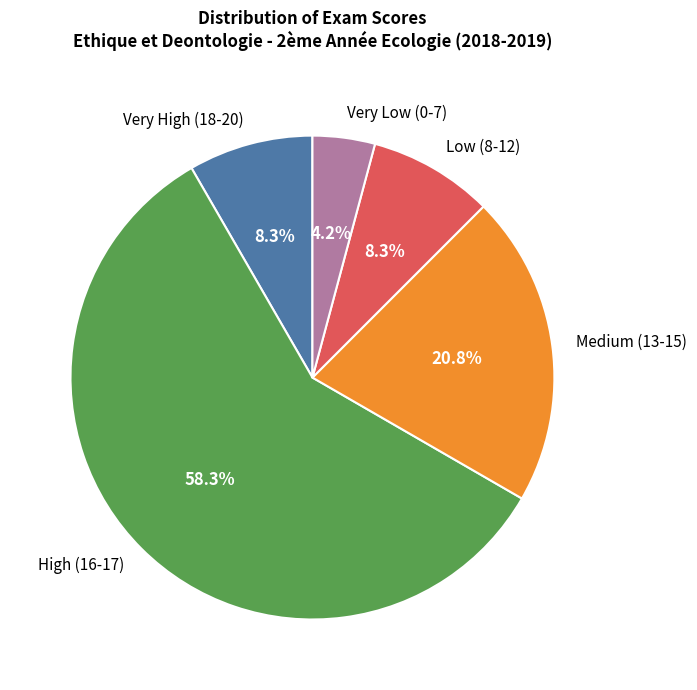

Do Medium (13-15) and Very Low (0-7) together represent more than half of the pie?

No